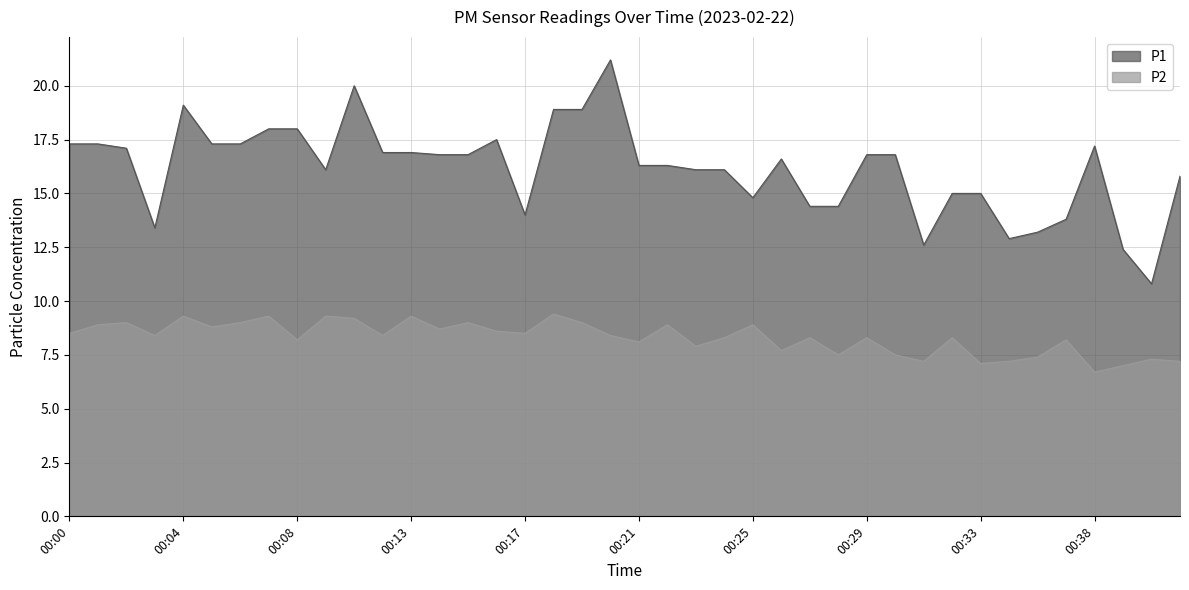

Reading right to left, transcribe all the data shown in this chart.

P1: 00:42=15.8	00:41=10.8	00:40=12.4	00:38=17.2	00:37=13.8	00:35=13.2	00:34=12.9	00:33=15.0	00:32=15.0	00:31=12.6	00:30=16.8	00:29=16.8	00:28=14.4	00:27=14.4	00:26=16.6	00:25=14.8	00:24=16.1	00:23=16.1	00:22=16.3	00:21=16.3	00:20=21.2	00:19=18.9	00:18=18.9	00:17=14.0	00:16=17.5	00:15=16.8	00:14=16.8	00:13=16.9	00:12=16.9	00:10=20.0	00:09=16.1	00:08=18.0	00:07=18.0	00:06=17.3	00:05=17.3	00:04=19.1	00:03=13.4	00:02=17.1	00:01=17.3	00:00=17.3
P2: 00:42=7.2	00:41=7.3	00:40=7.0	00:38=6.7	00:37=8.2	00:35=7.4	00:34=7.2	00:33=7.1	00:32=8.3	00:31=7.2	00:30=7.5	00:29=8.3	00:28=7.5	00:27=8.3	00:26=7.7	00:25=8.9	00:24=8.3	00:23=7.9	00:22=8.9	00:21=8.1	00:20=8.4	00:19=9.0	00:18=9.4	00:17=8.5	00:16=8.6	00:15=9.0	00:14=8.7	00:13=9.3	00:12=8.4	00:10=9.2	00:09=9.3	00:08=8.2	00:07=9.3	00:06=9.0	00:05=8.8	00:04=9.3	00:03=8.4	00:02=9.0	00:01=8.9	00:00=8.5